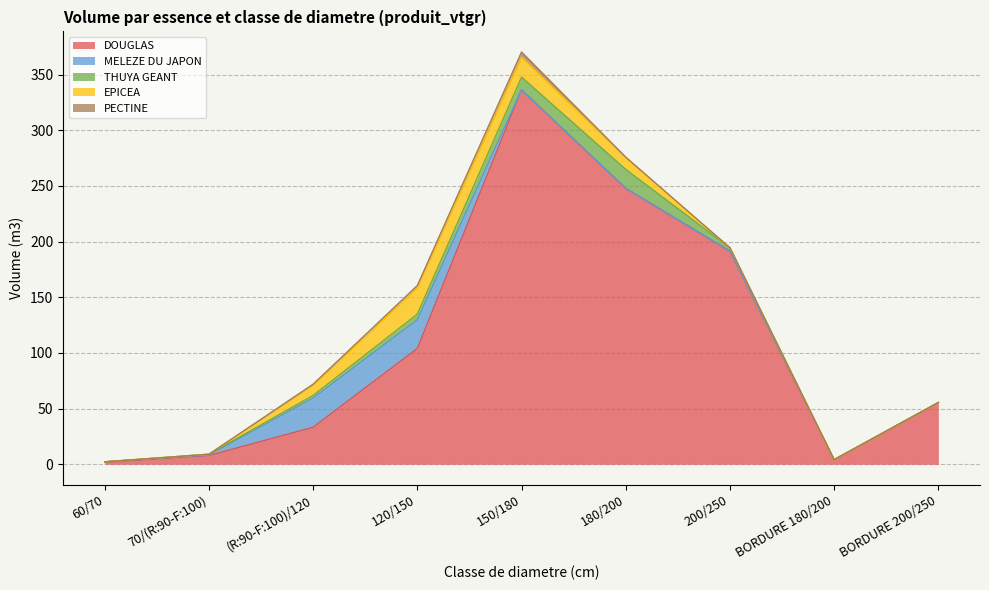

True or false: DOUGLAS and EPICEA intersect in this chart.

False